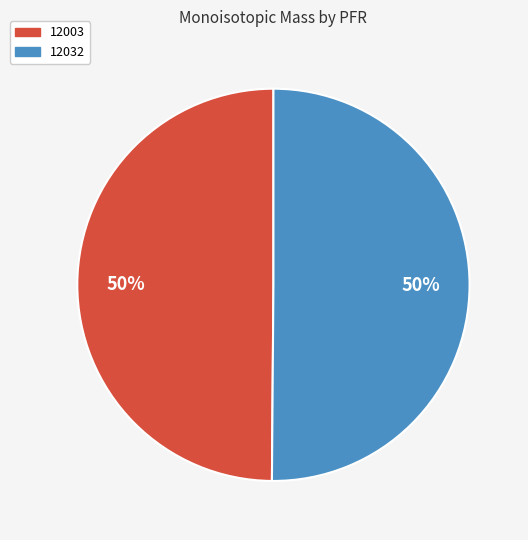

Approximately how many times larger is the value at 12032 compared to 12003?

1.0